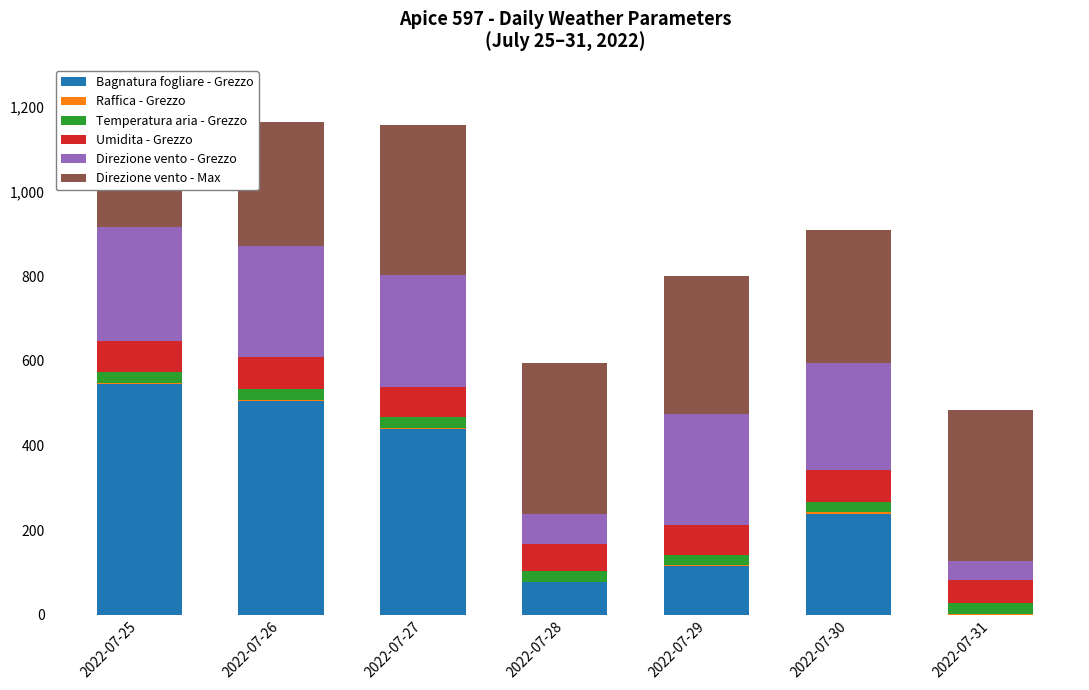

Is it true that Bagnatura fogliare - Grezzo equals 255.6 at 2022-07-27?

False